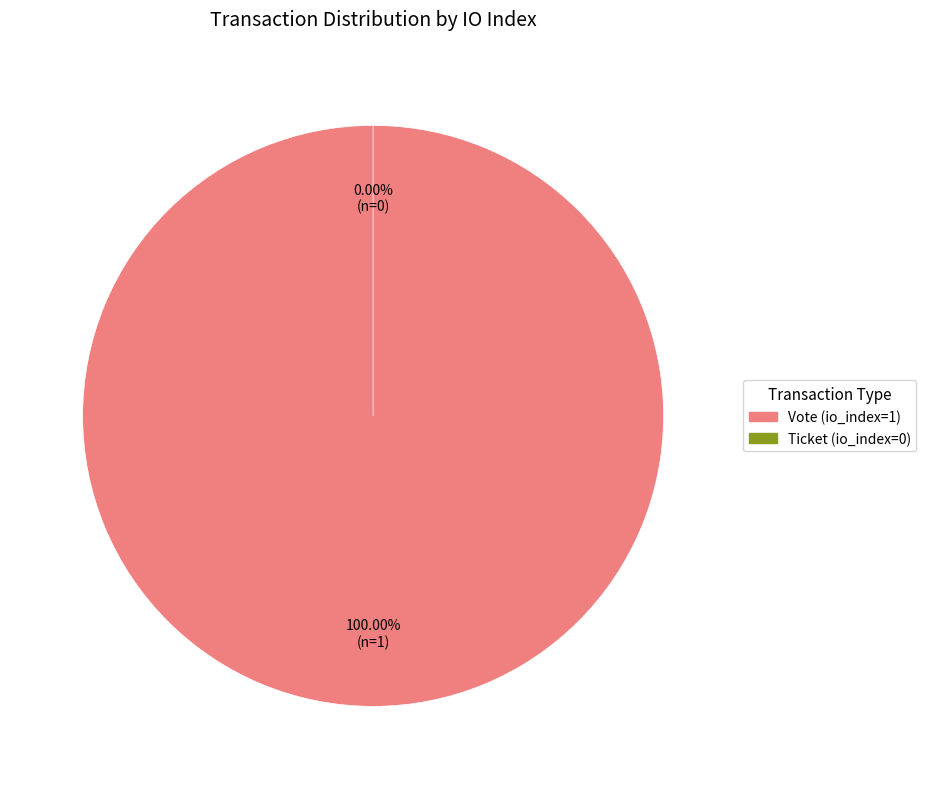

How many slices are in this pie chart?

2